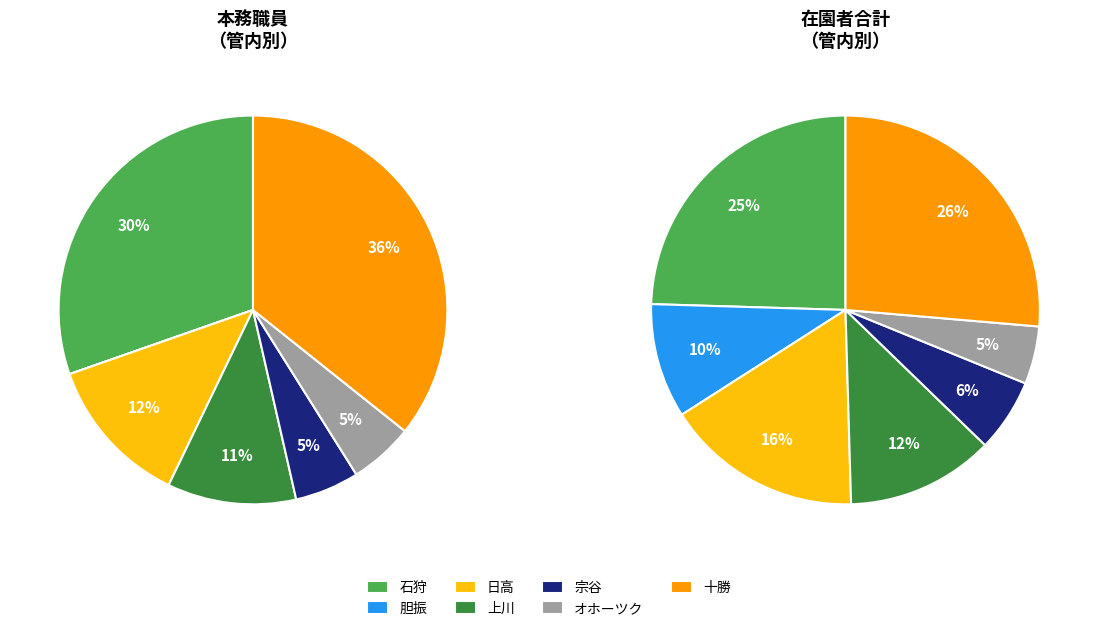

Which slice is the largest?

十勝